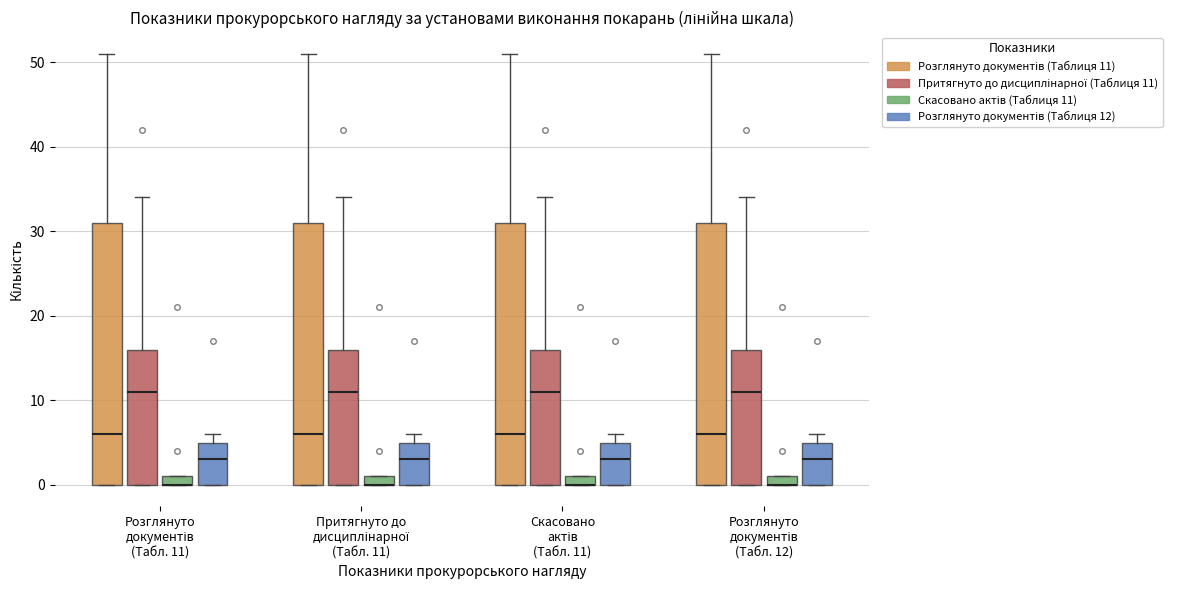

Where is the upper edge of the box for Розглянуто документів (Табл. 12) (Скасовано актів (Таблиця 11)) on the y-axis? The values are not printed on the chart, so give them approximately, as read against the axis.

1